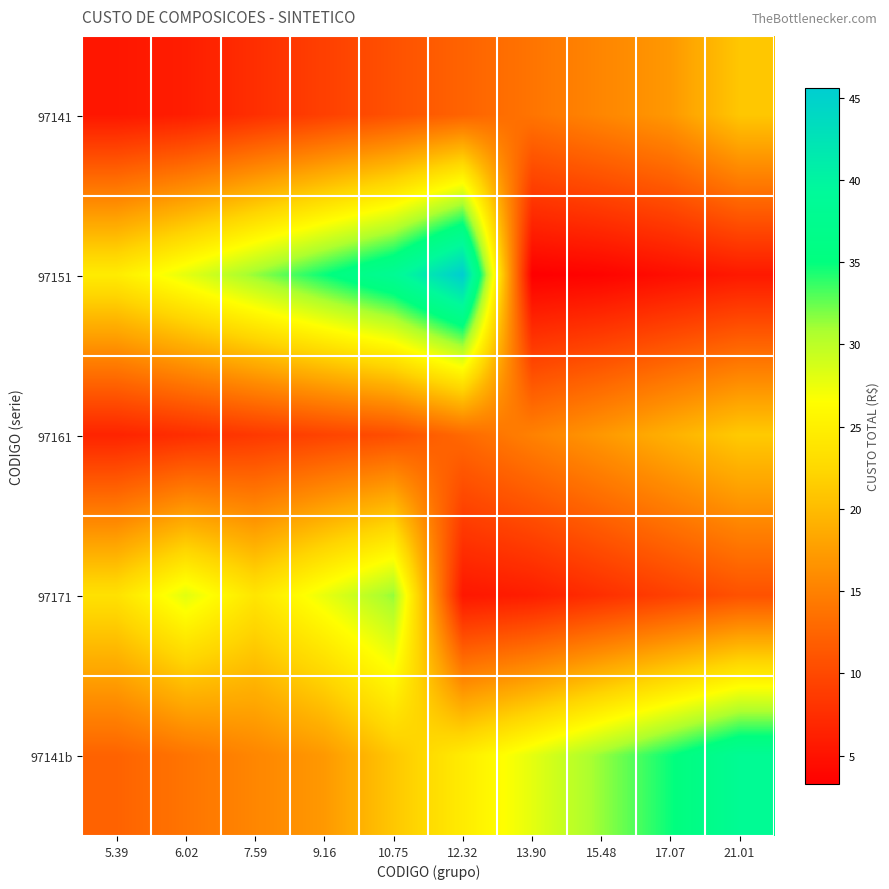

Which series changed the most between 5.39 and 17.07?

97141b